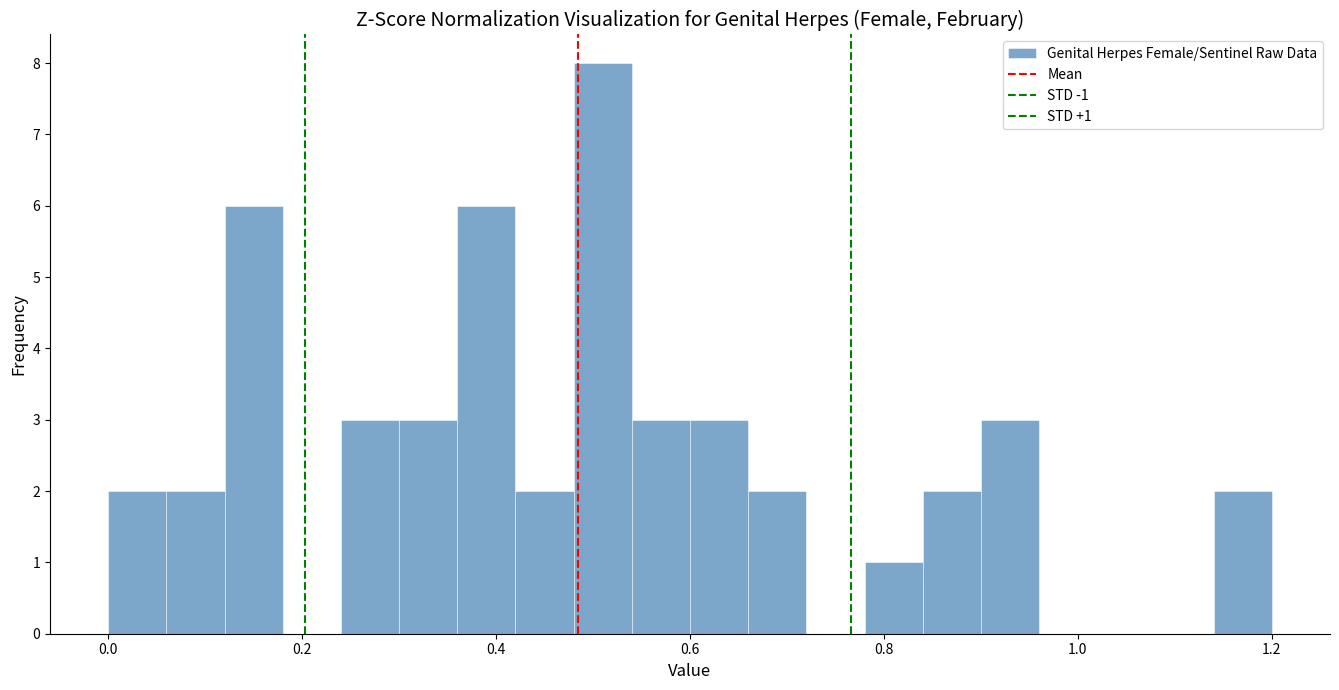

Read against the x-axis, roughly where is the centre of the tallest bar?

0.52